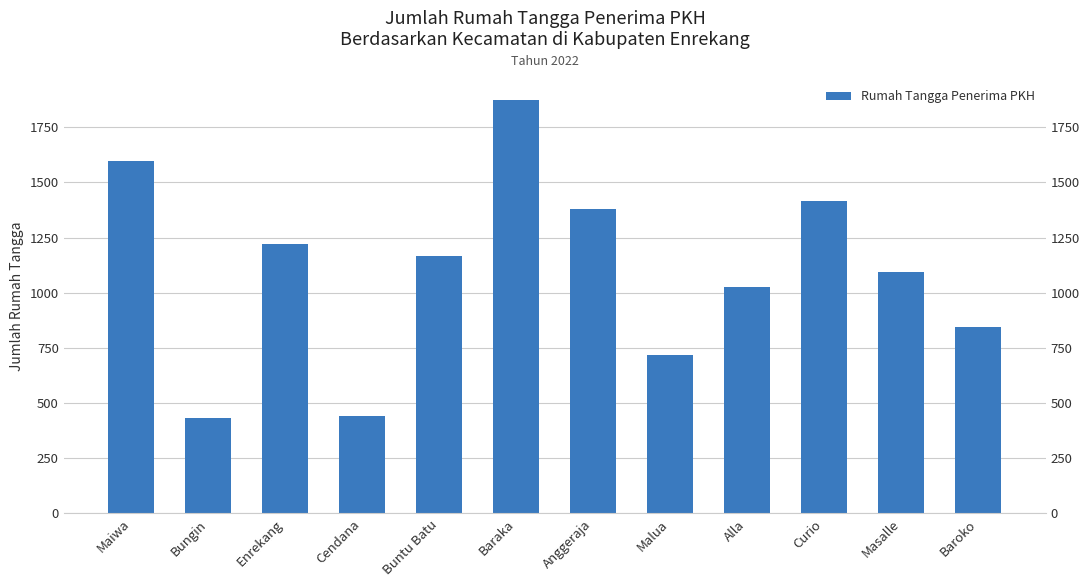

Where does the data first go above 1166?

Maiwa